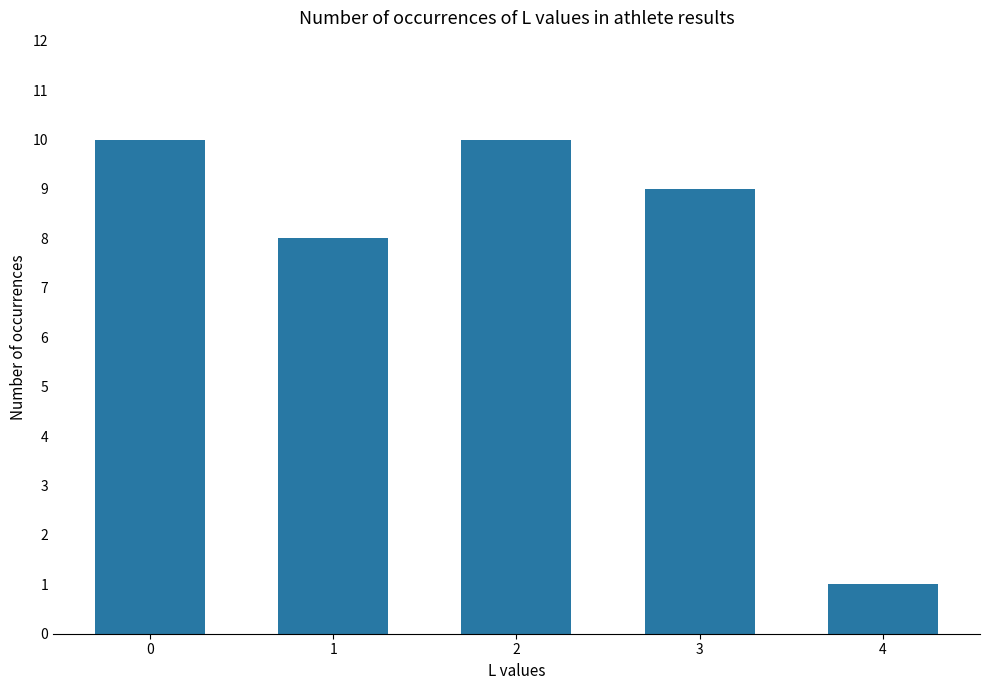

The chart shows a value of 1 at 4. True or false?

True